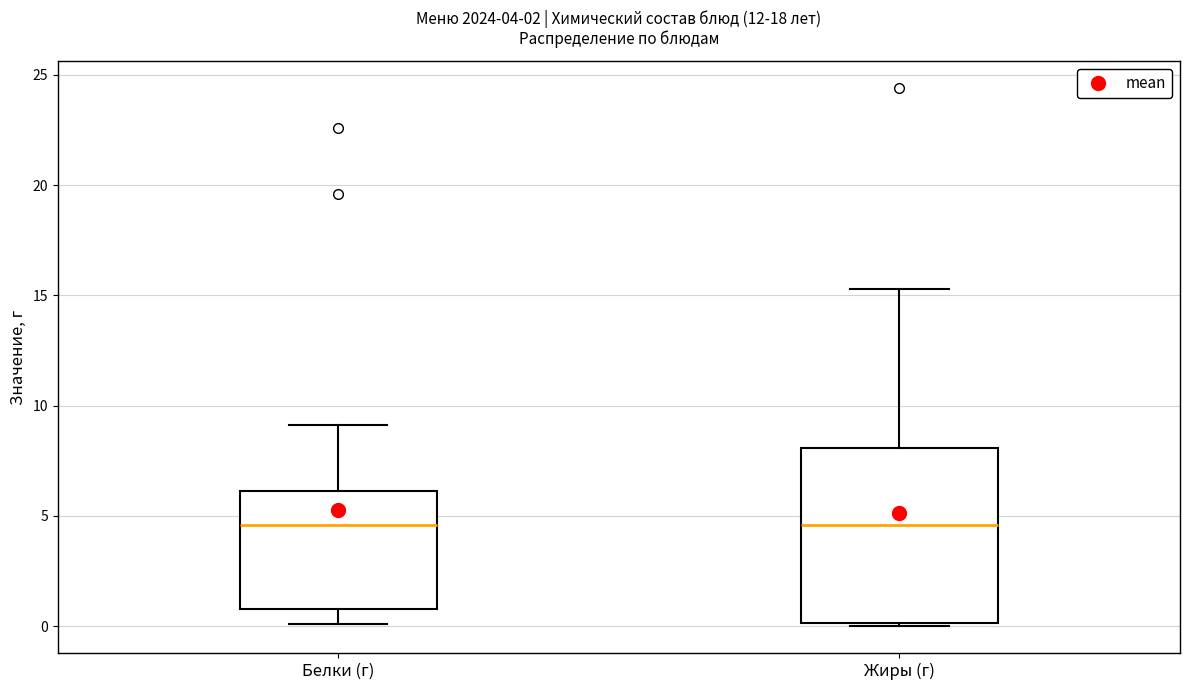

Comparing the boxes themselves (not the whiskers), which one is the tallest?

Жиры (г)